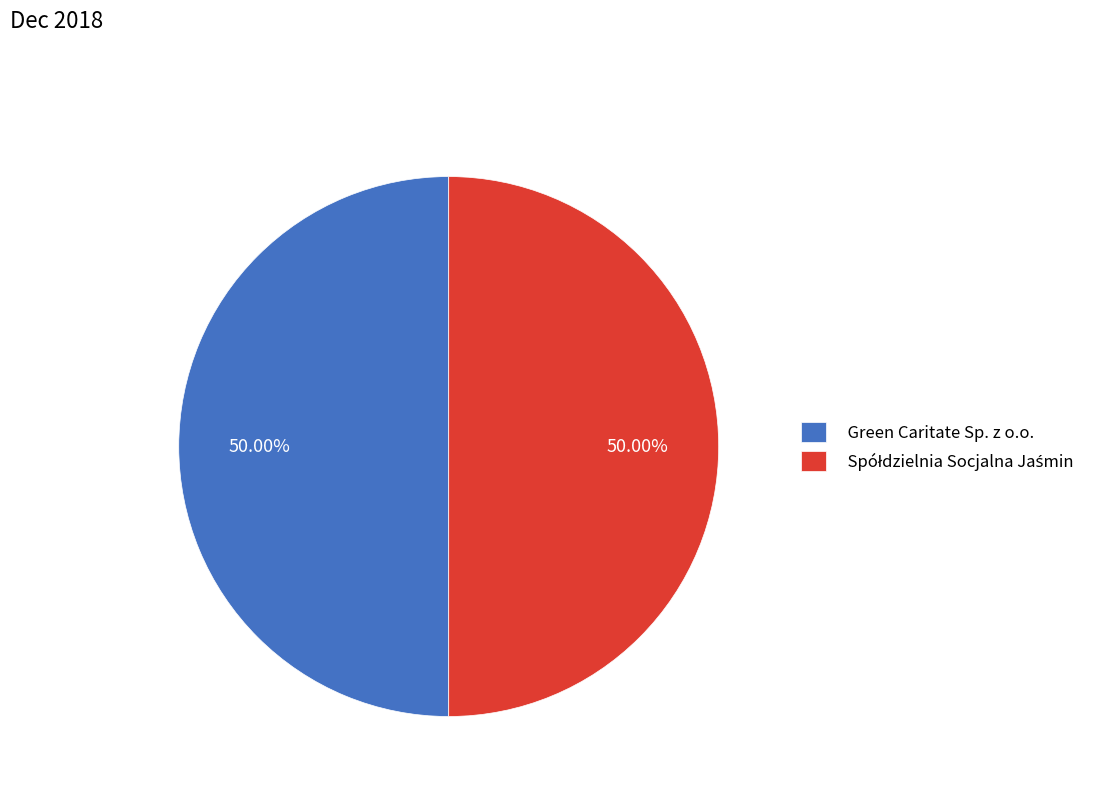

Is the sum of Spółdzielnia Socjalna Jaśmin and Green Caritate Sp. z o.o. greater than half?

Yes